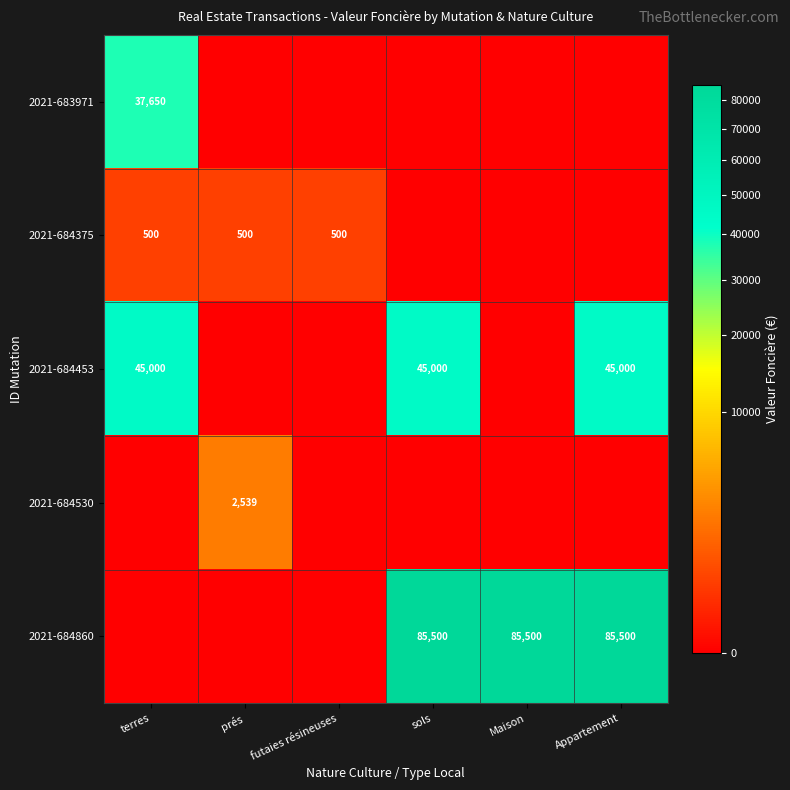

True or false: 2021-684375 has a value of 500 at terres.

True